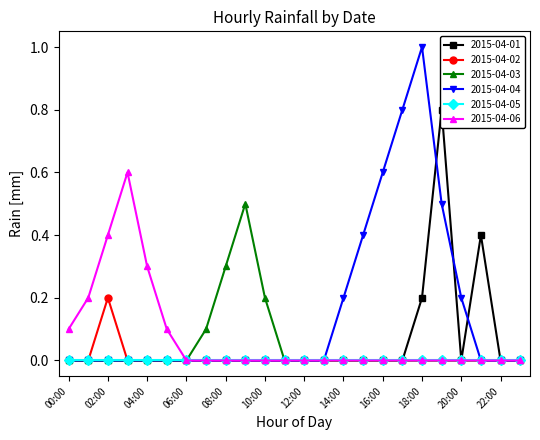

What is the label of the 5th point from the right?

19:00